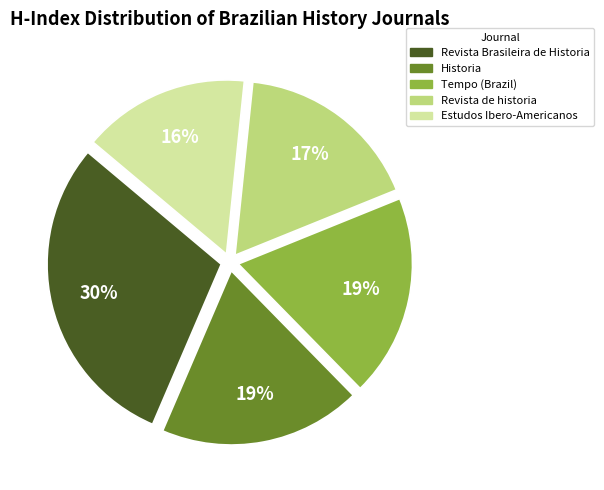

What percentage is the Tempo (Brazil) slice, to the nearest percent?

19%